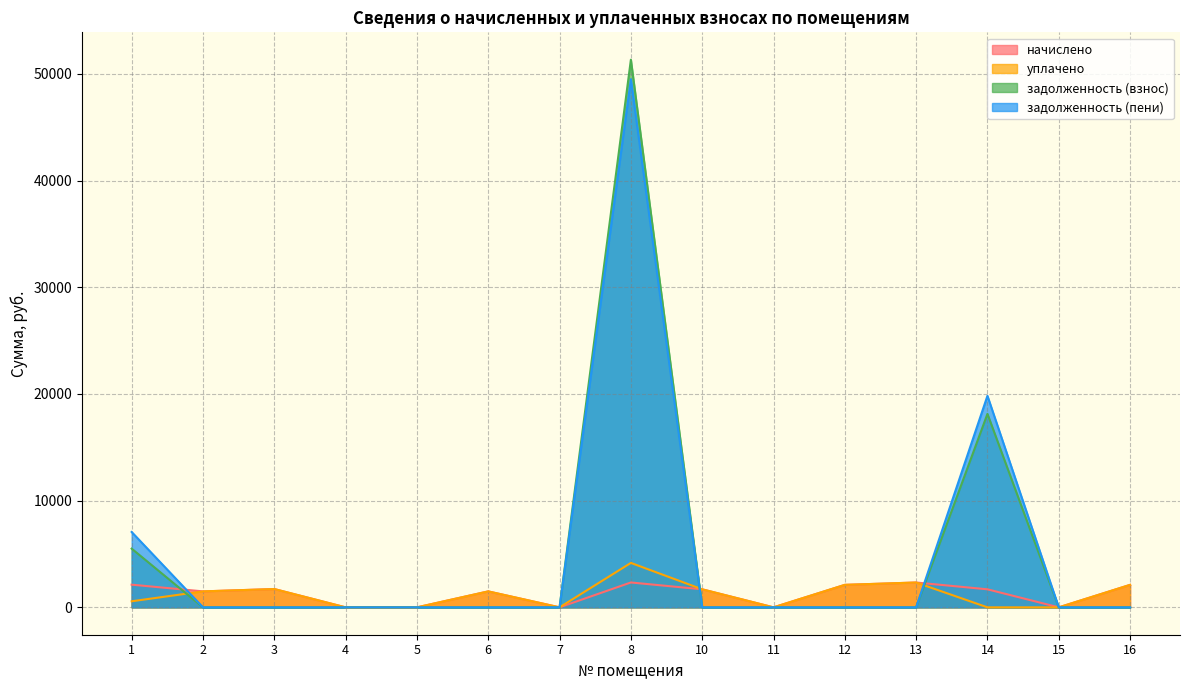

What is the difference between the maximum and second lowest values in the уплачено series?

4165.8